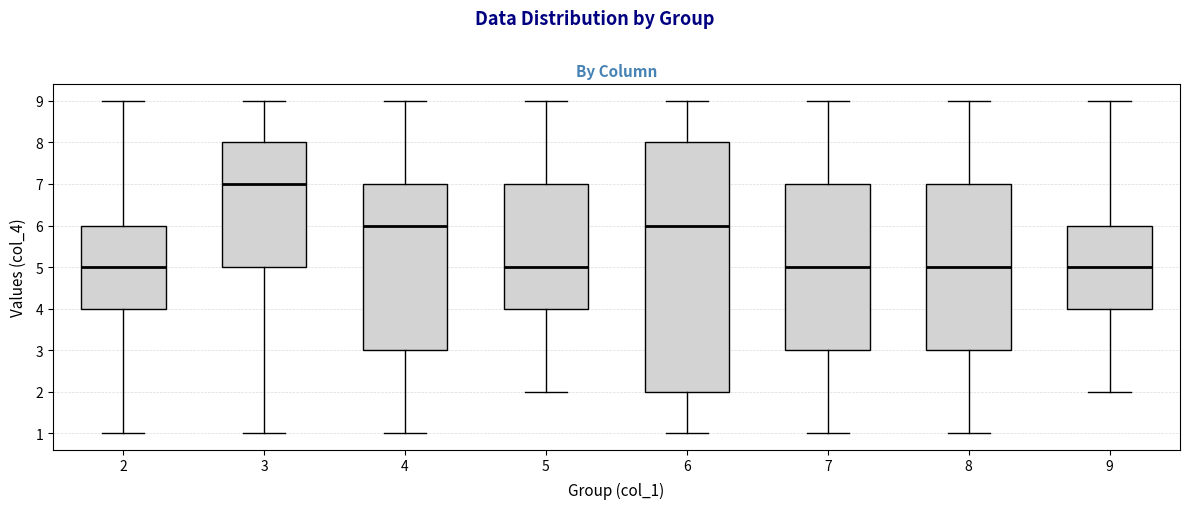

Reading left to right, read every box against the y-axis: the position of its median line, the range the box covers, and the ends of its whiskers. The values are not printed on the chart, so give them approximately, as read against the axis.

2: median 5, box 4 to 6, whiskers 1 to 9
3: median 7, box 5 to 8, whiskers 1 to 9
4: median 6, box 3 to 7, whiskers 1 to 9
5: median 5, box 4 to 7, whiskers 2 to 9
6: median 6, box 2 to 8, whiskers 1 to 9
7: median 5, box 3 to 7, whiskers 1 to 9
8: median 5, box 3 to 7, whiskers 1 to 9
9: median 5, box 4 to 6, whiskers 2 to 9